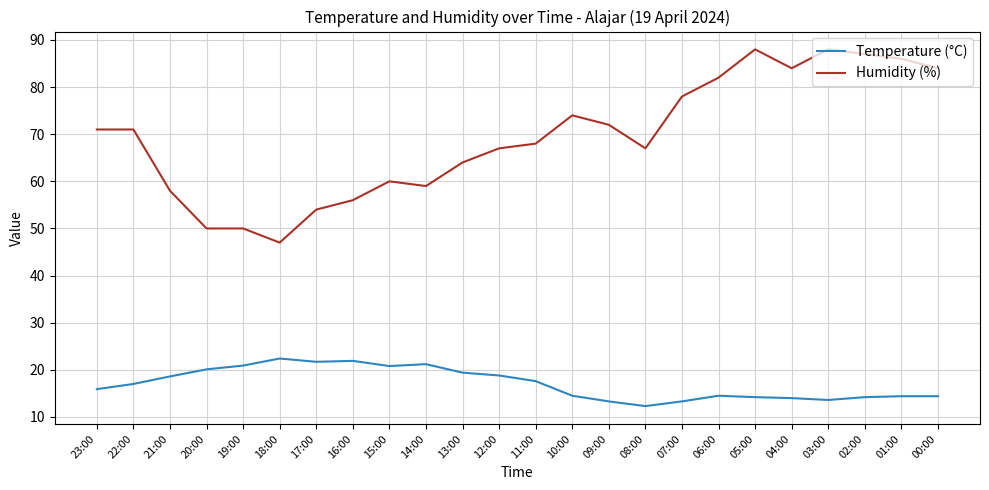

What is the difference between the Humidity (%) values at 13:00 and 04:00?

20.0